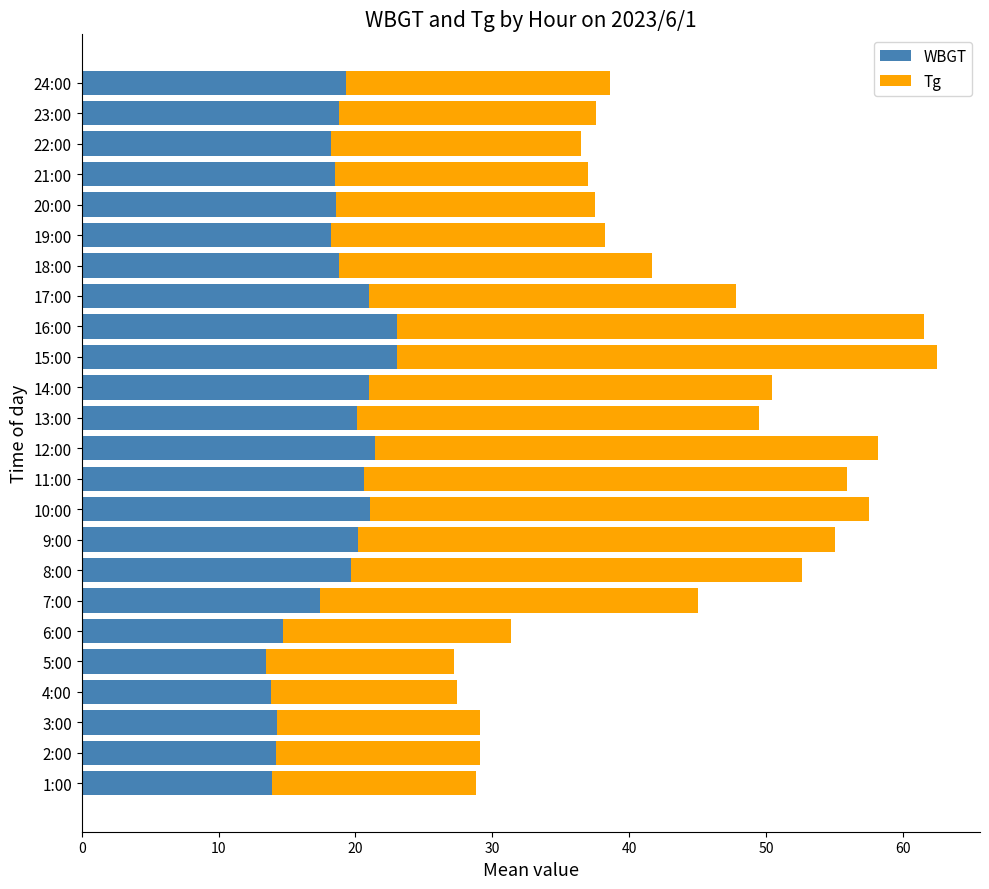

What is the highest value of the WBGT series?

23.0